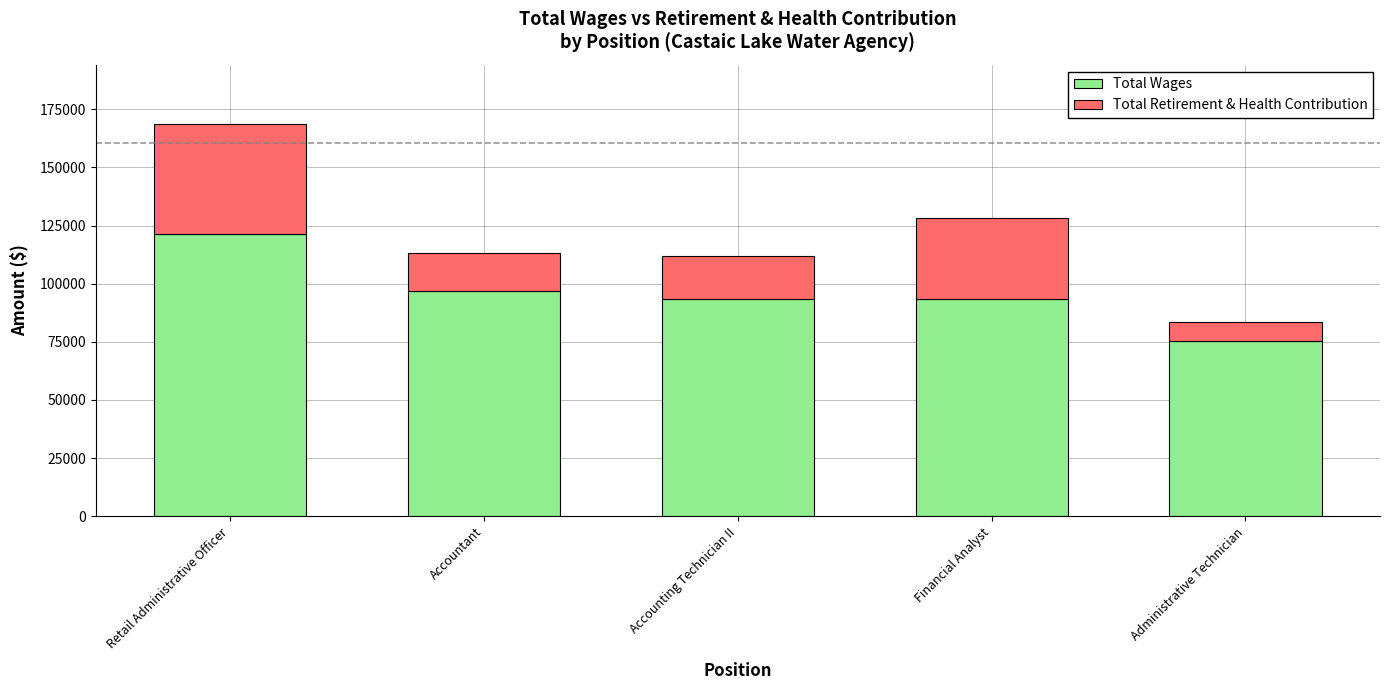

What is the minimum value for Total Wages?

75499